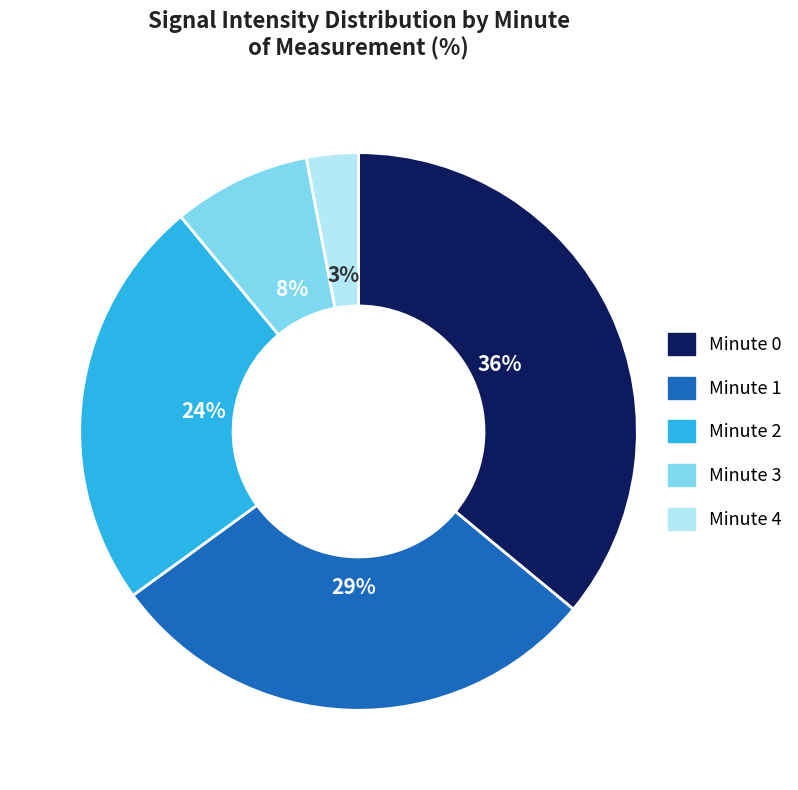

To the nearest percent, what is the difference between the largest and smallest slice percentages?

33%